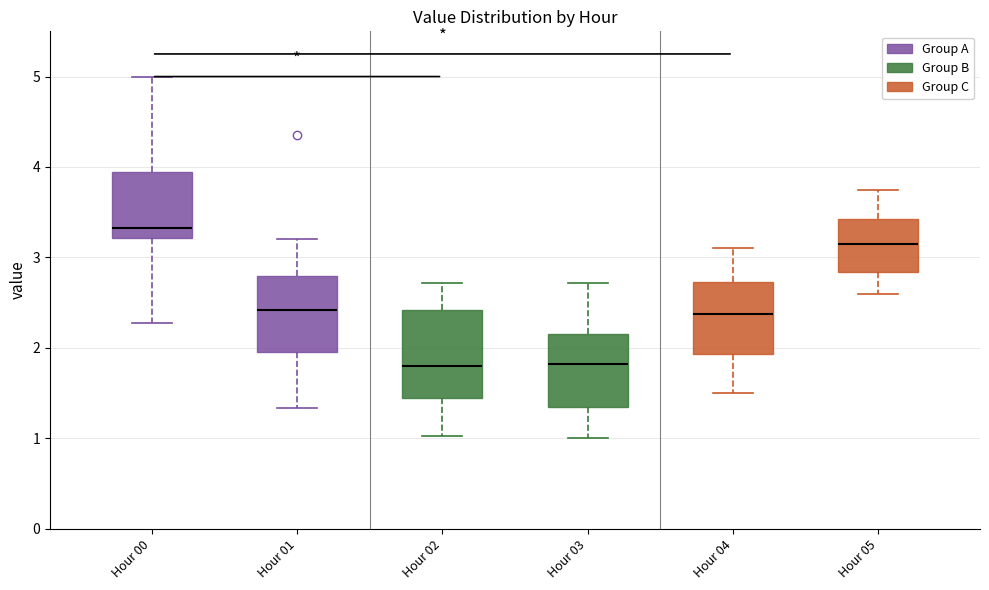

Where is the lower edge of the box for Hour 03 on the y-axis? The values are not printed on the chart, so give them approximately, as read against the axis.

1.4